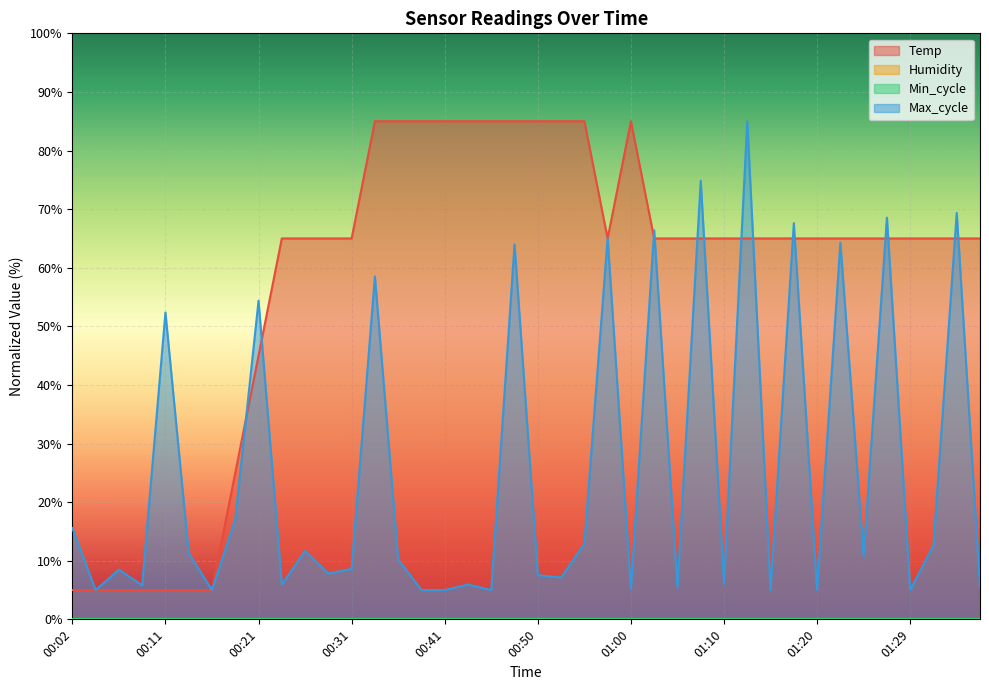

Does the chart display data point markers on the line(s)?

No